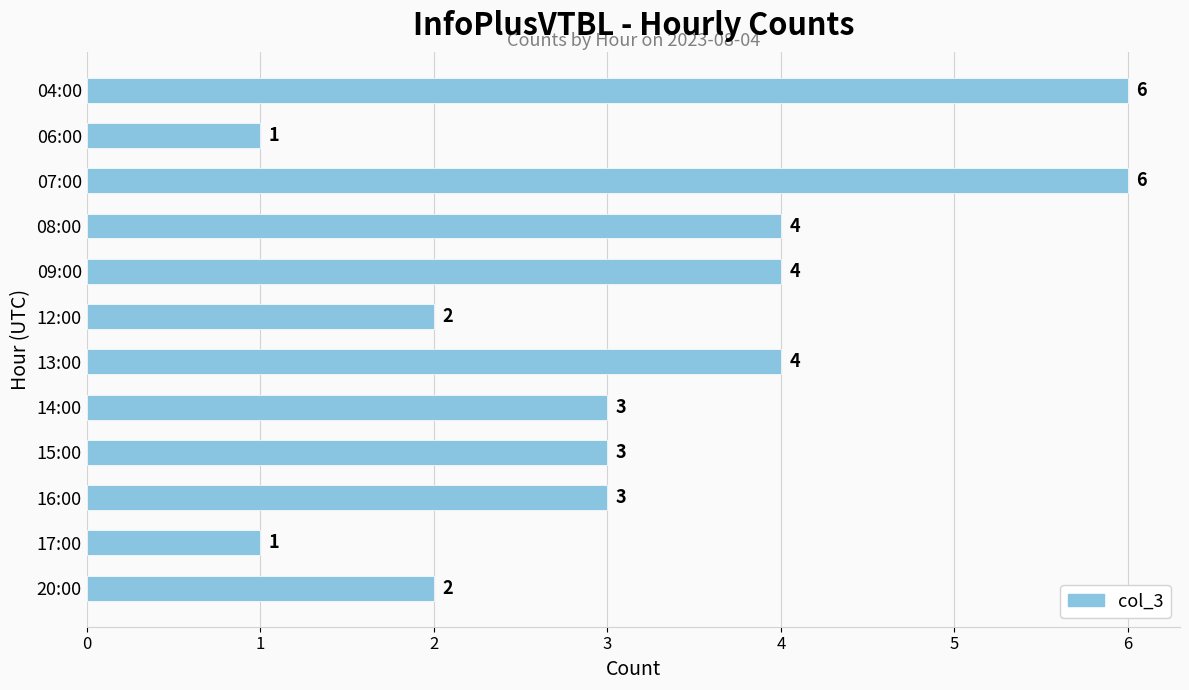

Is it true that the value at 20:00 is 2?

True